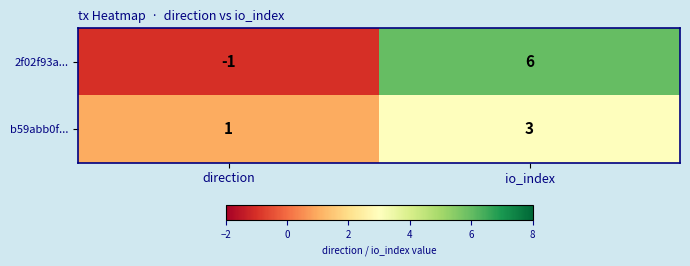

Is the value of b59abb0f... at io_index greater than the value of 2f02f93a... at io_index?

No